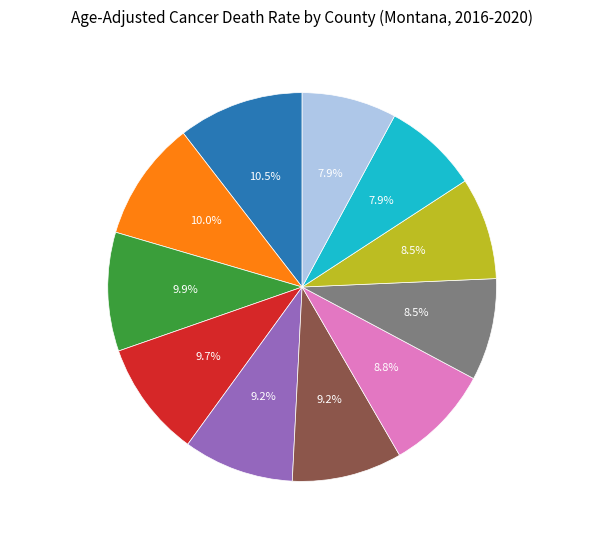

How many segments does this pie chart have?

11